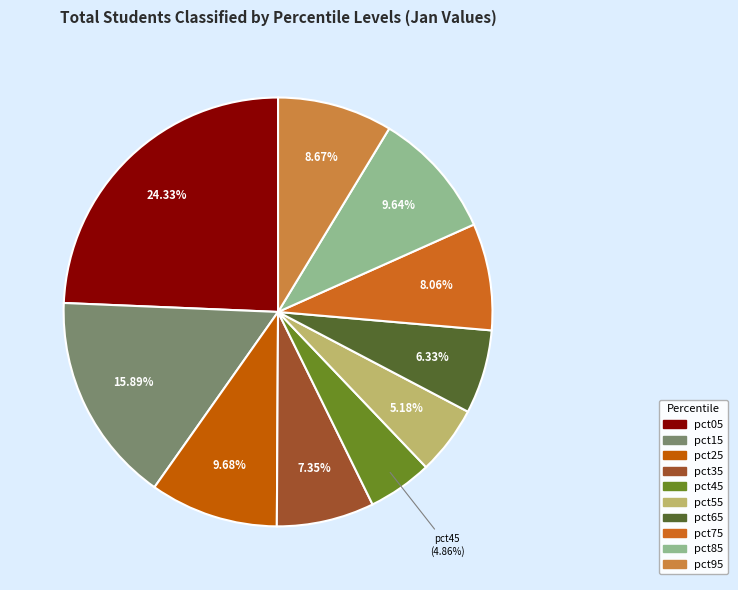

How many slices are in this pie chart?

10